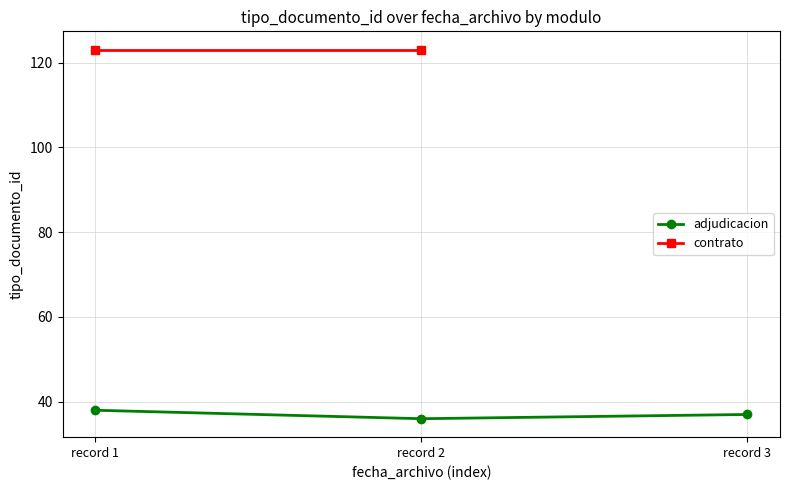

What is the change in value from record 1 to record 2?

-2